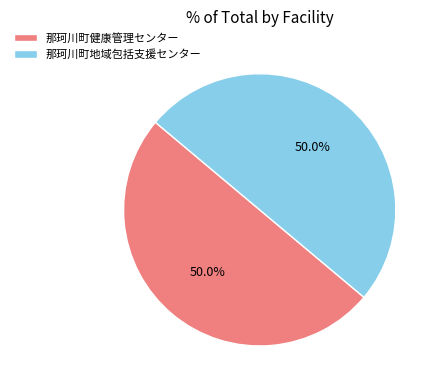

True or false: 那珂川町健康管理センター accounts for 50% of the total.

True